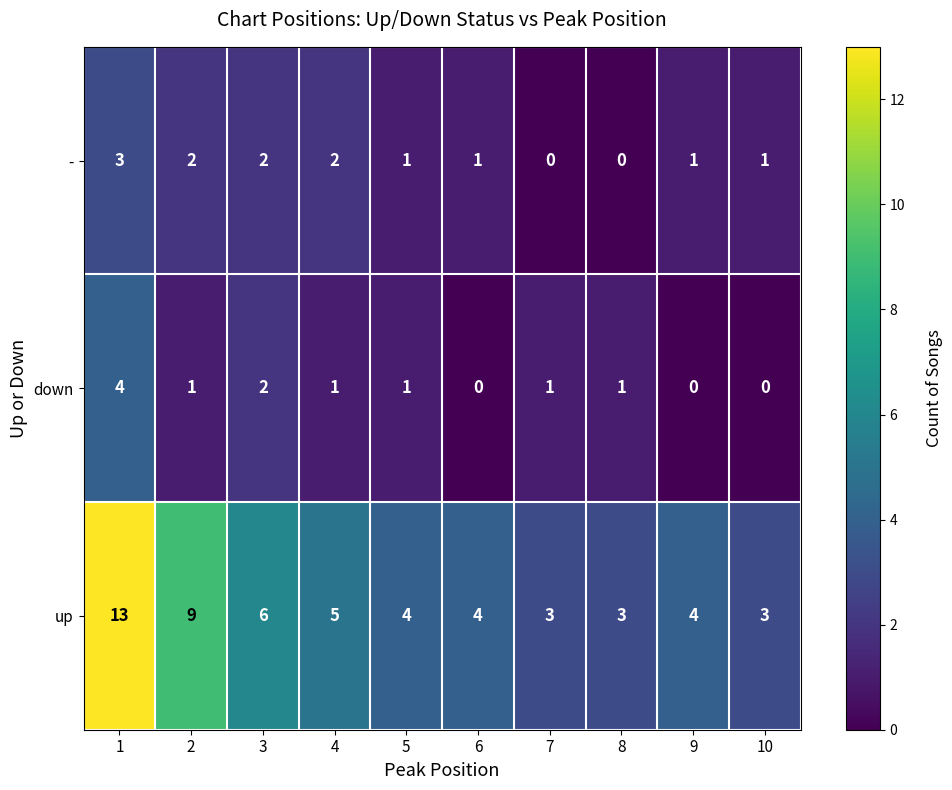

What is the difference between the highest and lowest values at 5?

3